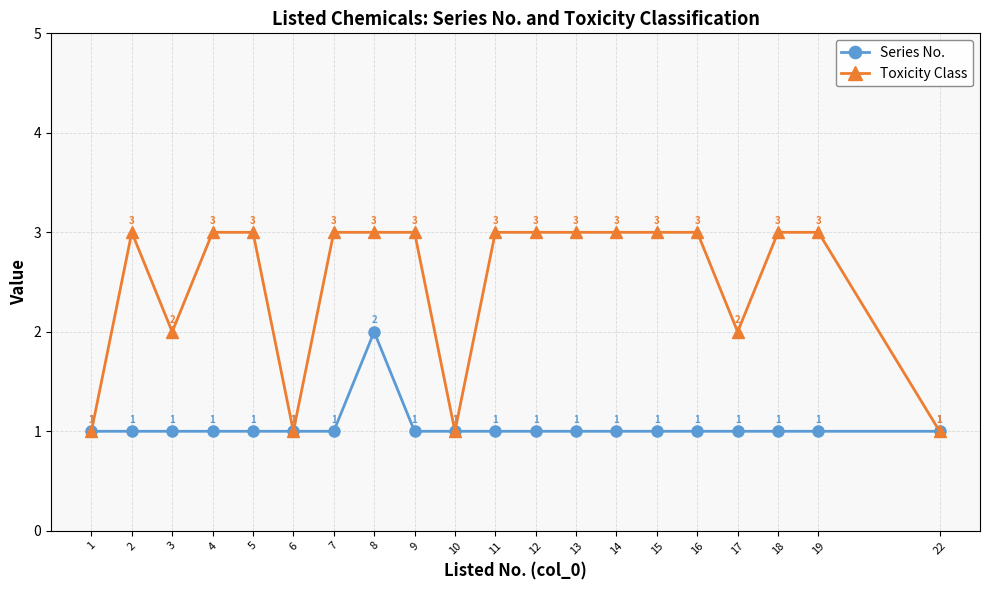

What are all the series names shown in the legend?

Series No., Toxicity Class